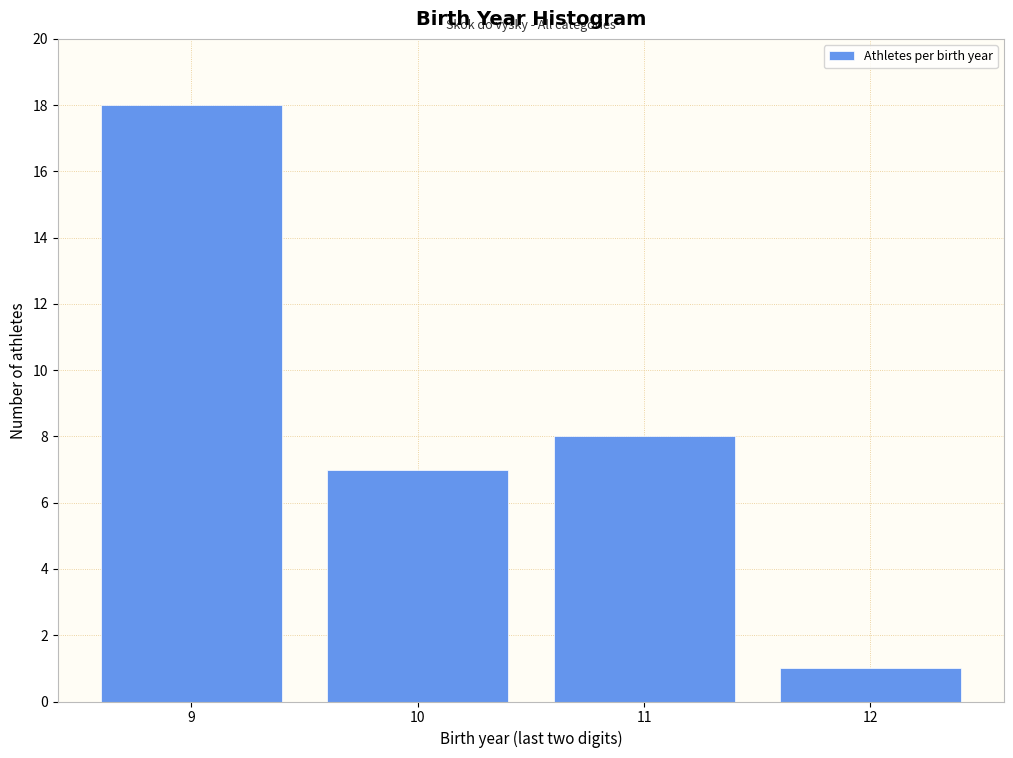

Reading left to right, extract all data points from this chart.

9=18	10=7	11=8	12=1